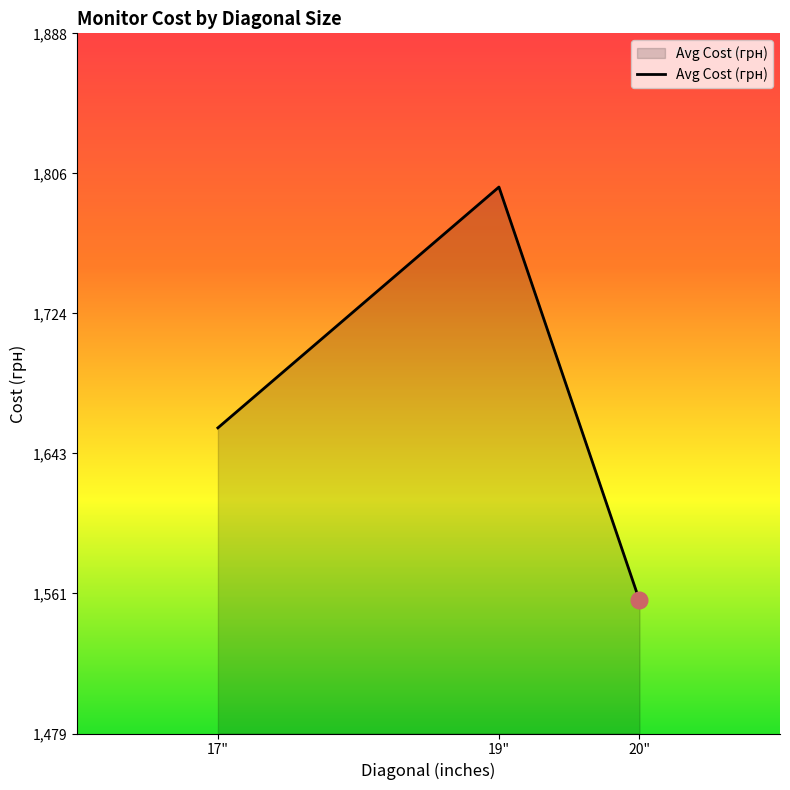

What value does the data have at 17"?

1658.0